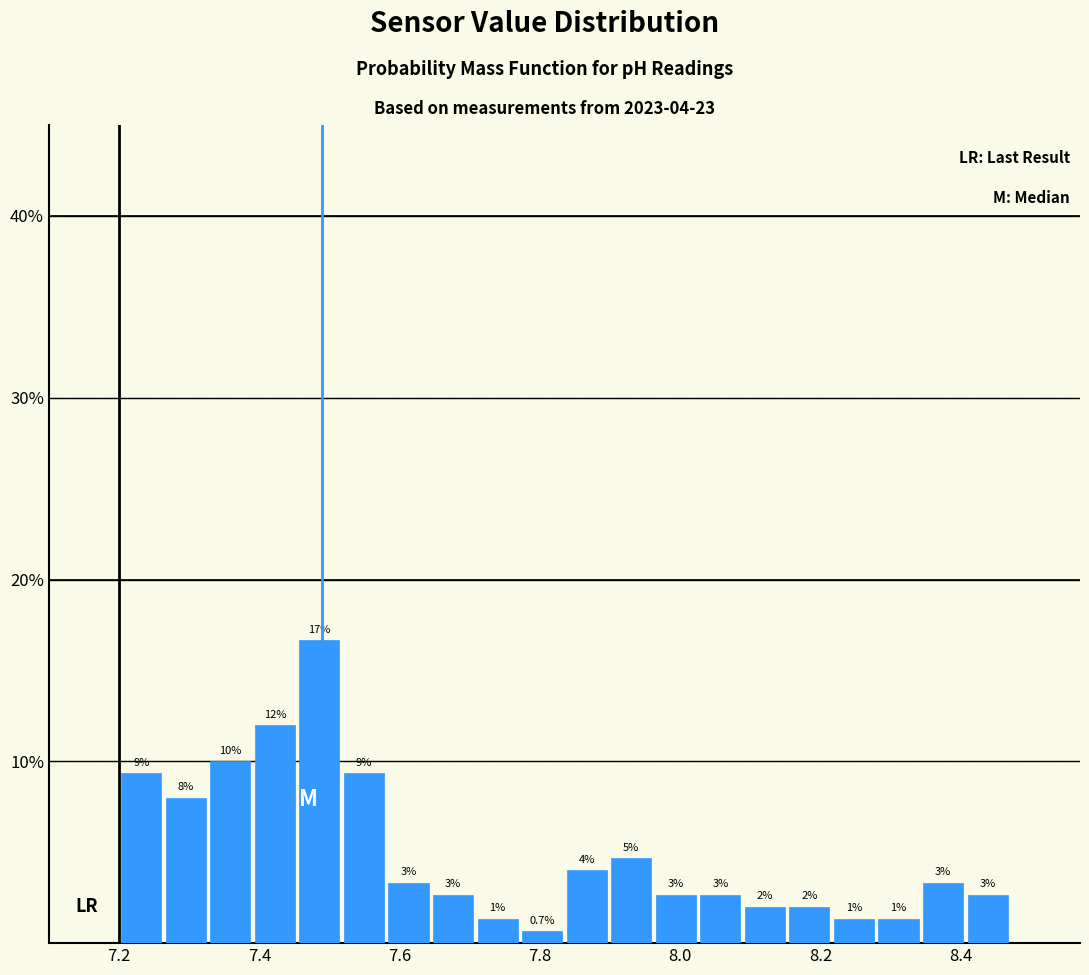

Around what value on the x-axis is the tallest bar? Give the approximate position of its centre, as read against the axis.

7.48